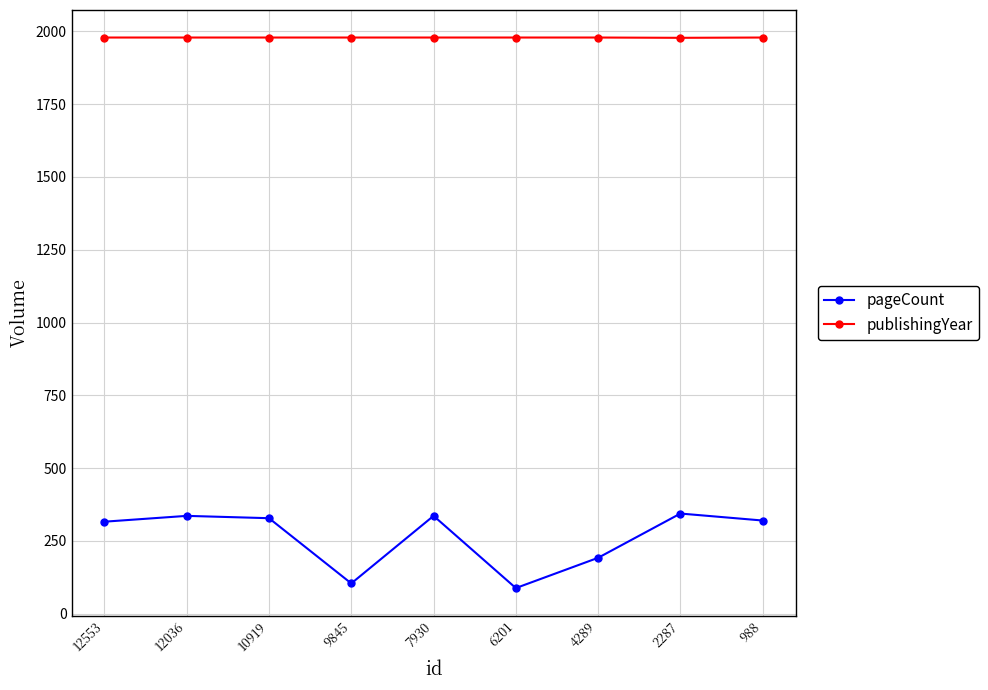

True or false: publishingYear and pageCount cross at least once.

False